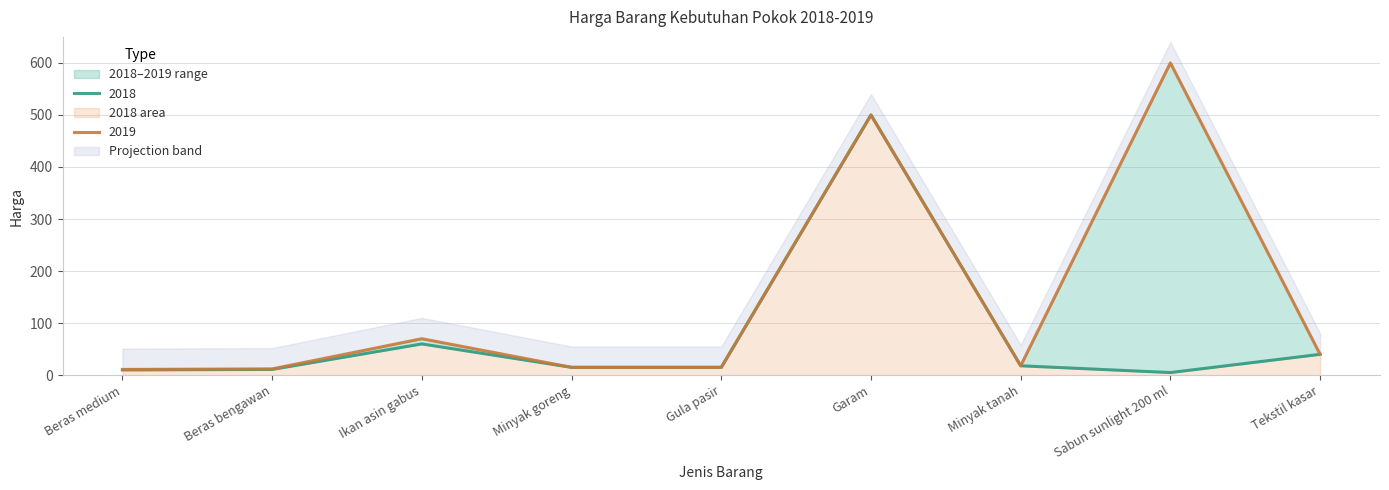

Count the number of values greater than 15.

4